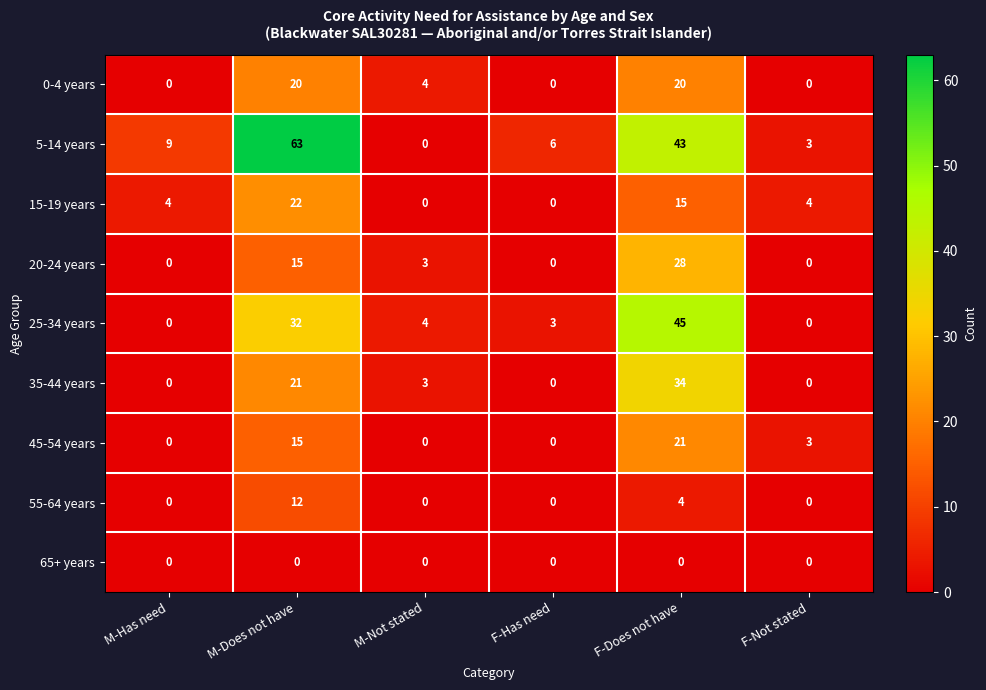

Rank the series at F-Does not have from lowest to highest value.

65+ years, 55-64 years, 15-19 years, 0-4 years, 45-54 years, 20-24 years, 35-44 years, 5-14 years, 25-34 years